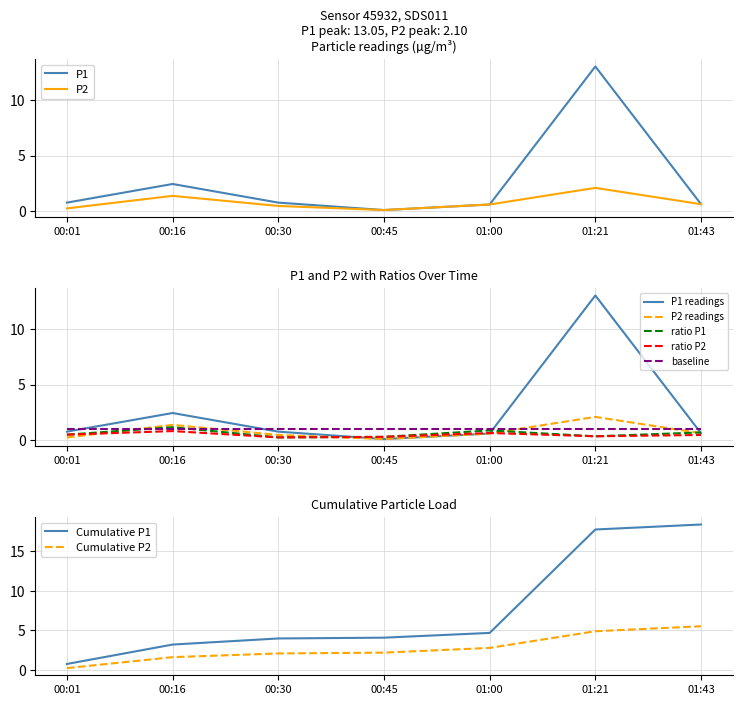

Rank the series at 00:30 from lowest to highest value.

P2, P1